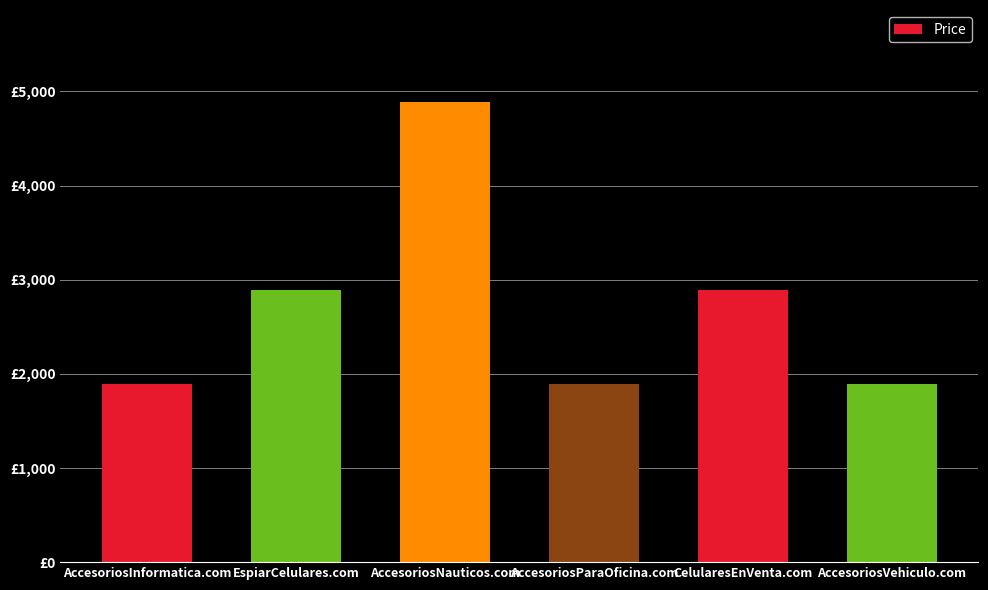

Reading left to right, what are all the values shown in this chart?

1888	2888	4888	1888	2888	1888